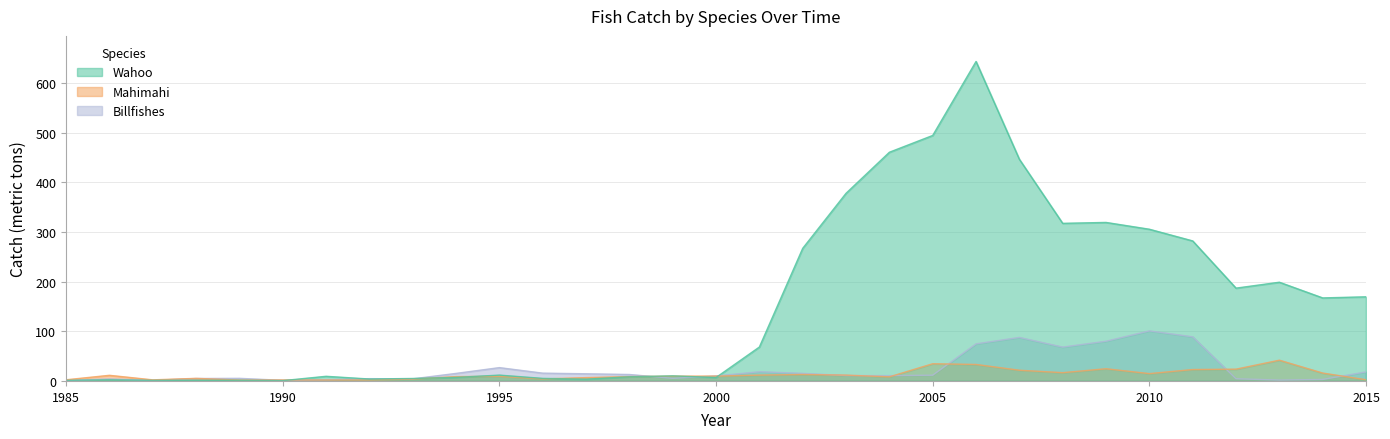

Does the chart have visible grid lines?

Yes